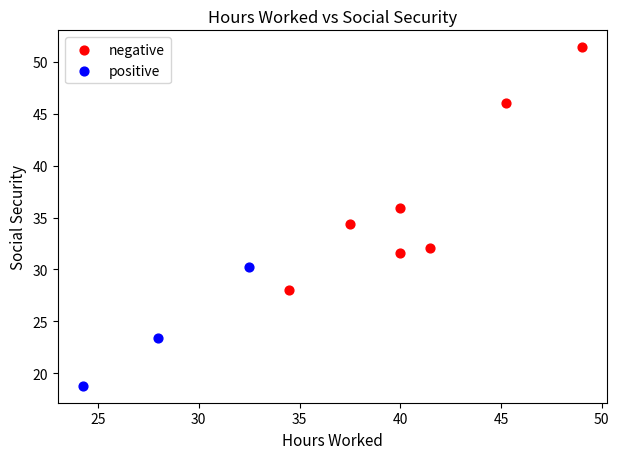

Which series reaches the maximum Y coordinate?

negative